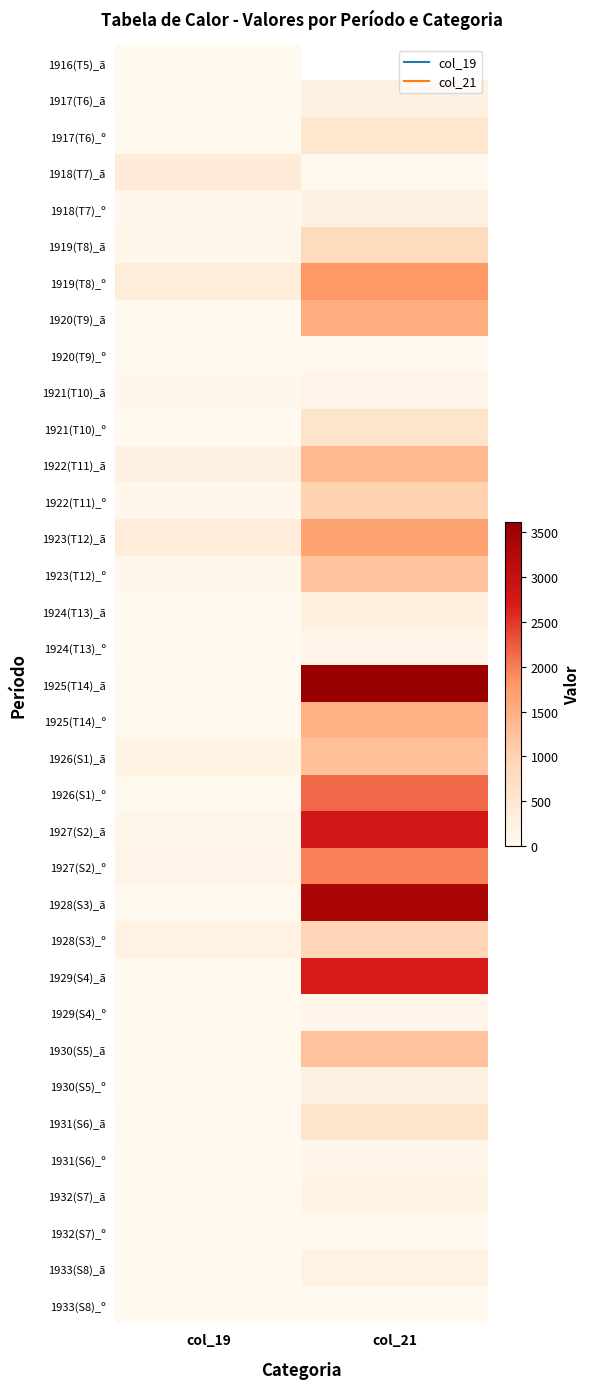

Between col_21 and col_19, which is larger?

col_19